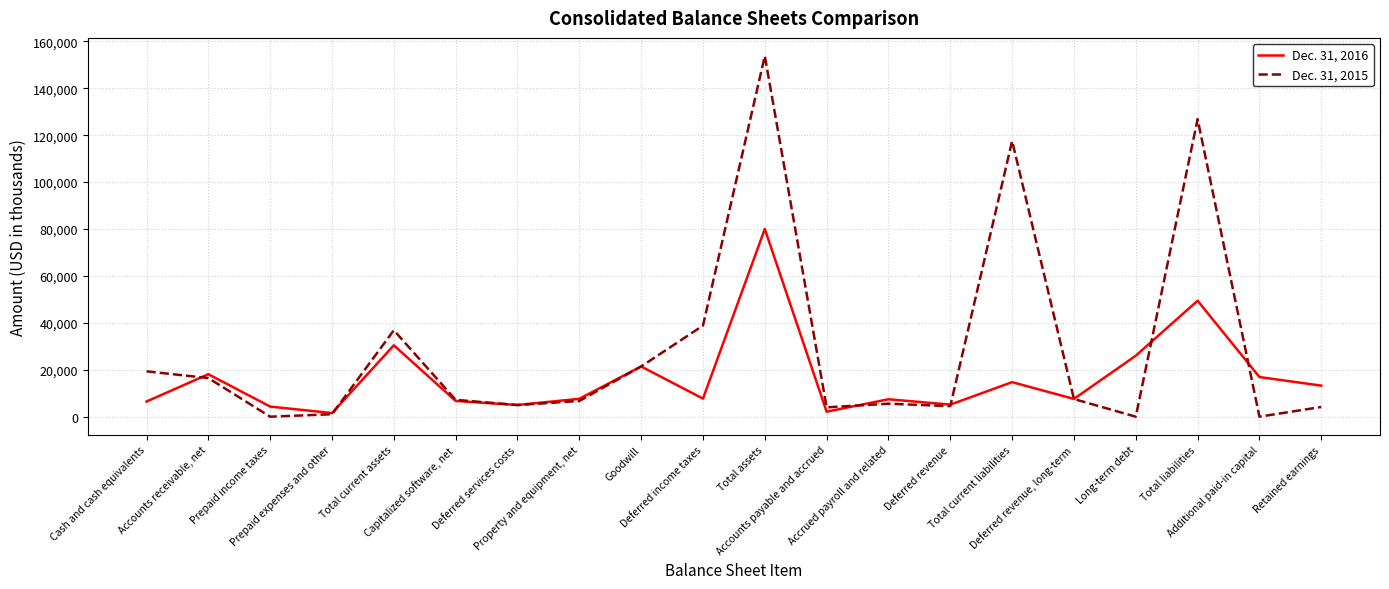

The Dec. 31, 2015 series shows 19337 at Cash and cash equivalents. True or false?

True